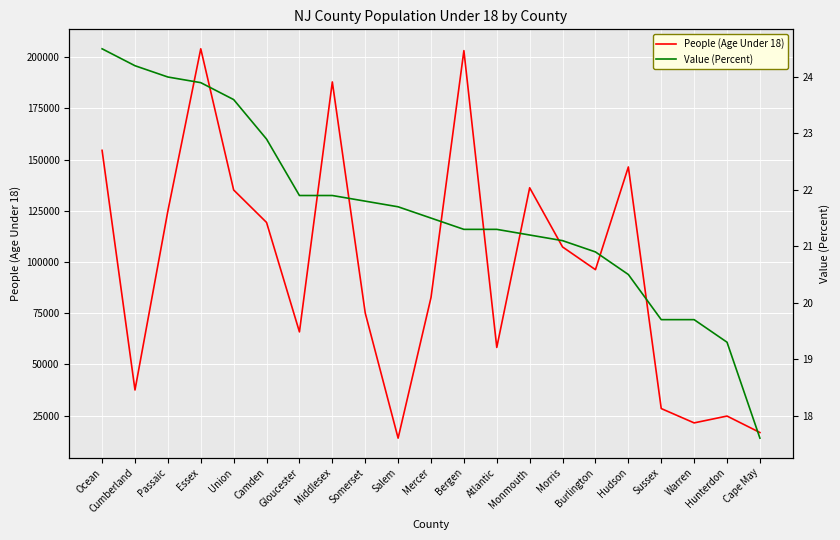

True or false: People (Age Under 18) has a value of 65905.0 at Gloucester.

True